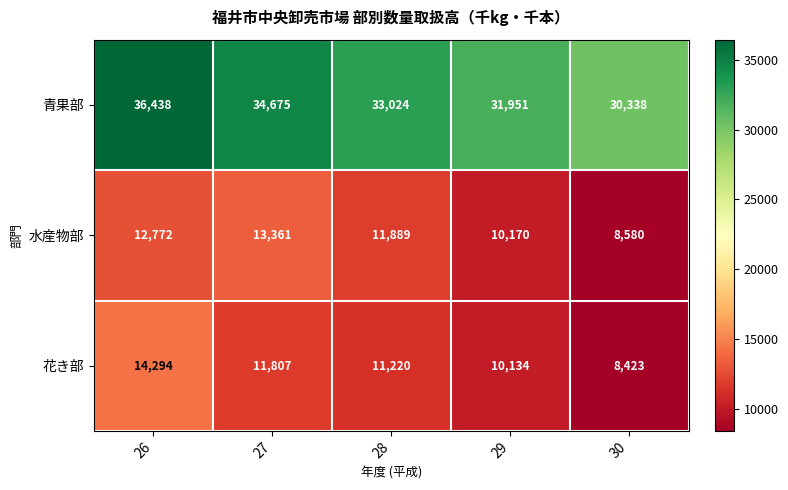

What is the sum of all 青果部 values?

166426